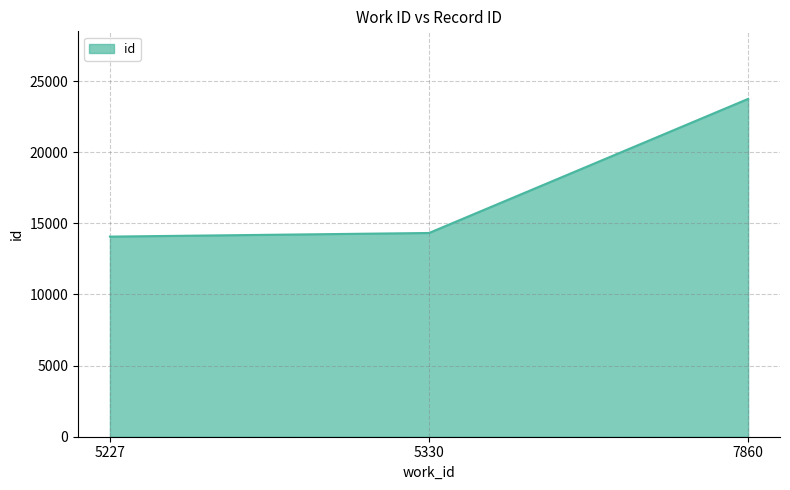

What is the difference between the maximum and minimum values?

9682